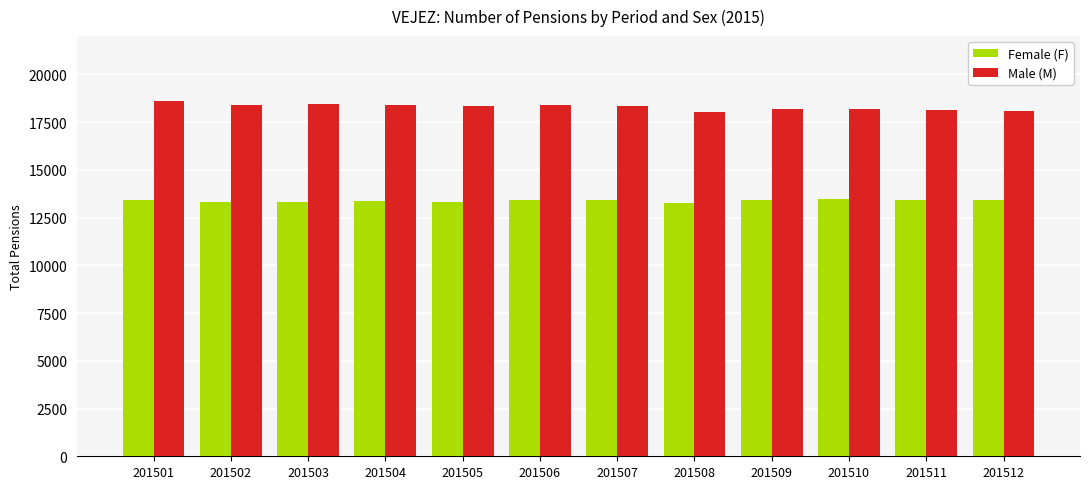

The value of Female (F) at 201510 is 4220. True or false?

False